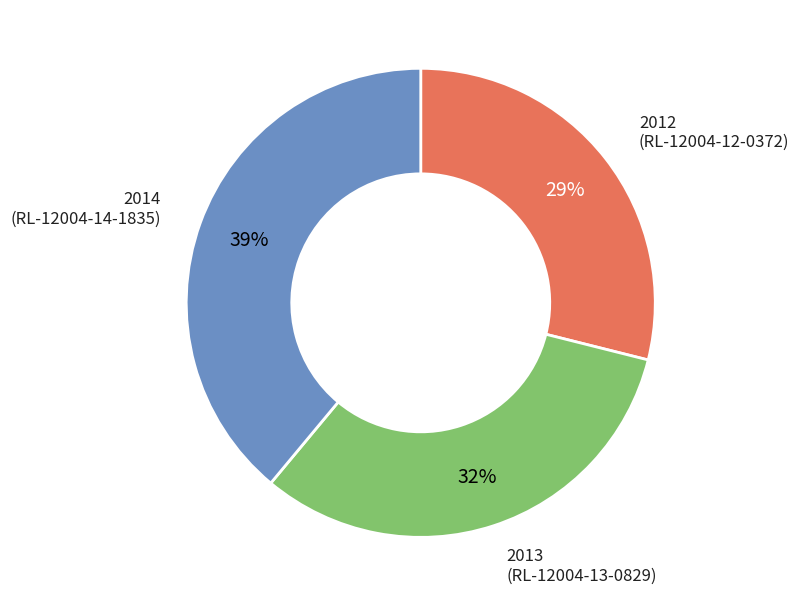

Does any single category account for the majority?

No